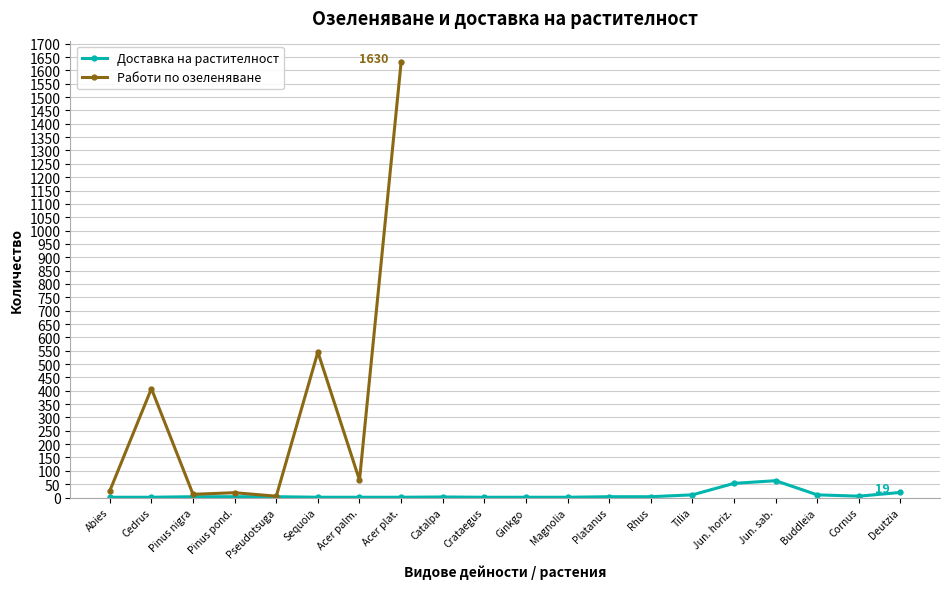

What is the spread (max minus min) of values at Pinus pond.?

15.0